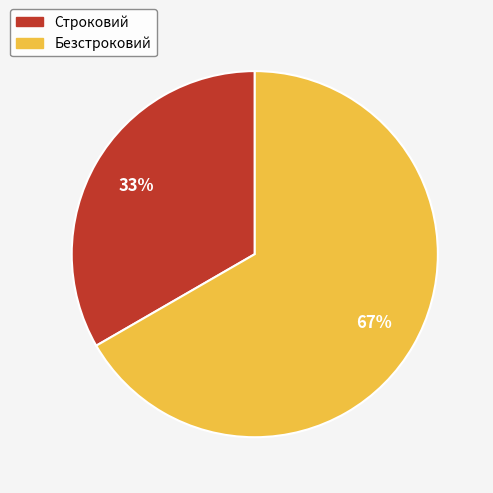

To the nearest percent, what is the average slice percentage?

50%